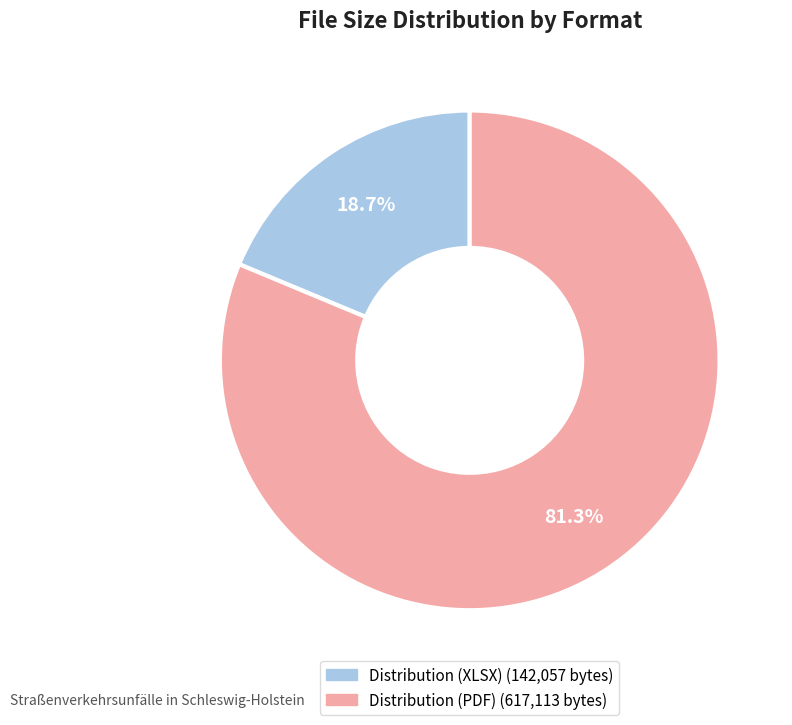

Which slice represents more than half of the pie?

Distribution (PDF)